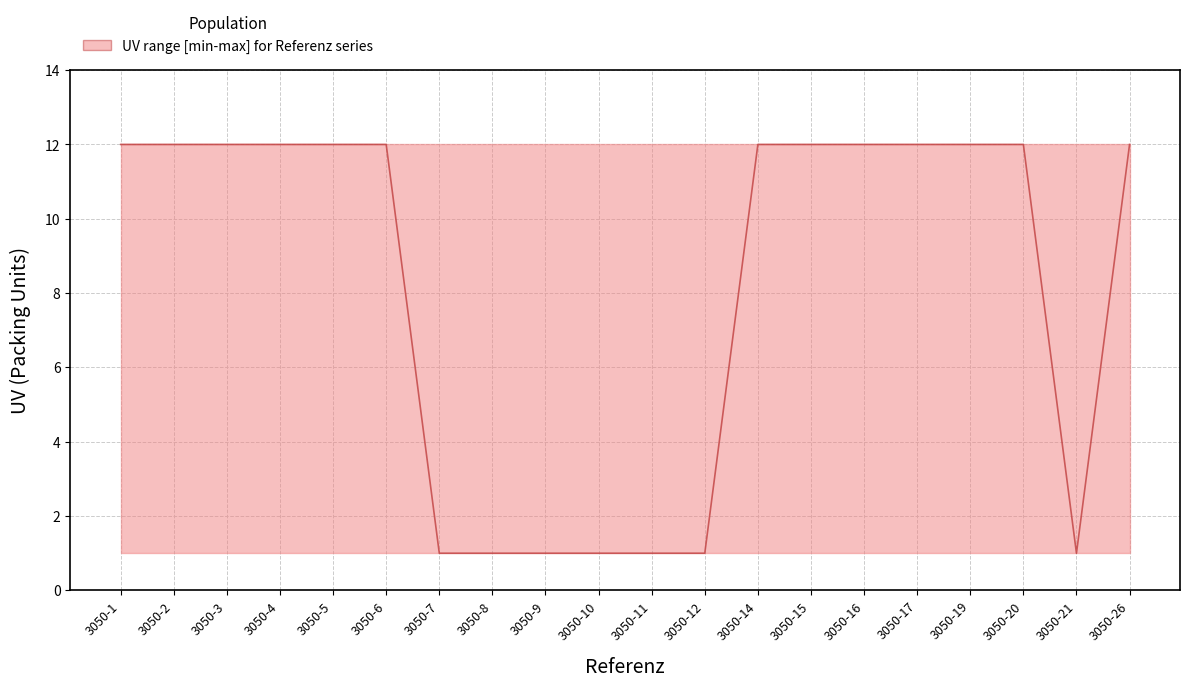

Reading right to left, list all the values displayed in this chart.

3050-26=12	3050-21=1	3050-20=12	3050-19=12	3050-17=12	3050-16=12	3050-15=12	3050-14=12	3050-12=1	3050-11=1	3050-10=1	3050-9=1	3050-8=1	3050-7=1	3050-6=12	3050-5=12	3050-4=12	3050-3=12	3050-2=12	3050-1=12